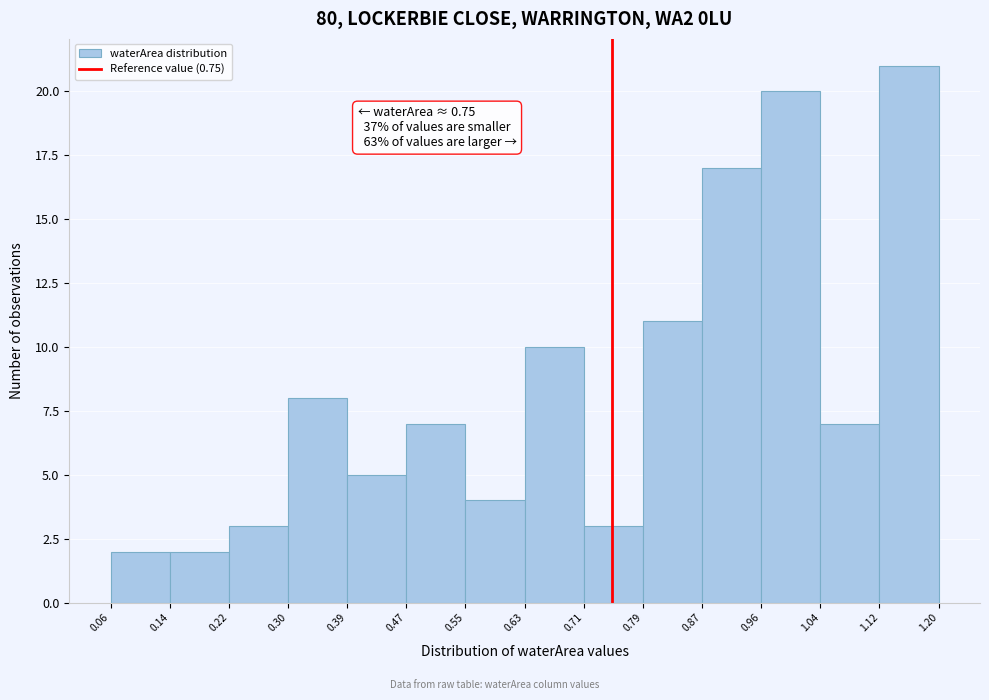

Over which range of the x-axis is the bar tallest?

1.12 to 1.20